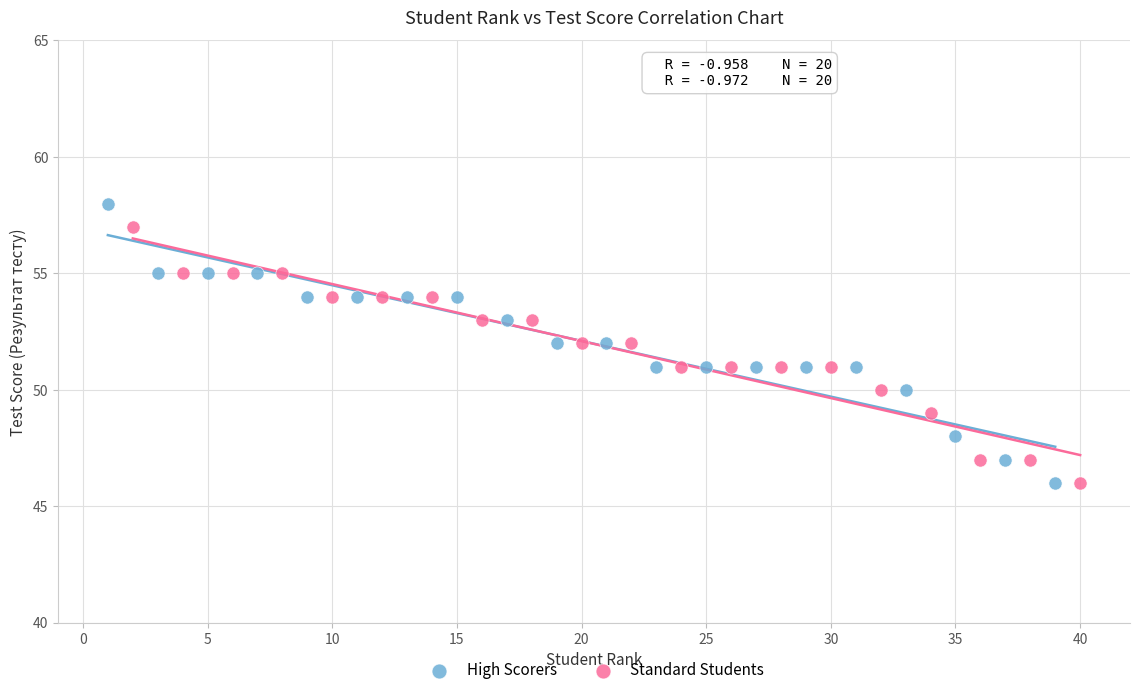

Which series has the widest spread of Y values?

High Scorers